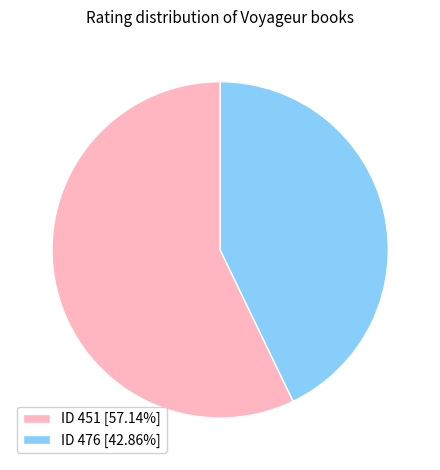

Do ID 476 [42.86%] and ID 451 [57.14%] together represent more than half of the pie?

Yes